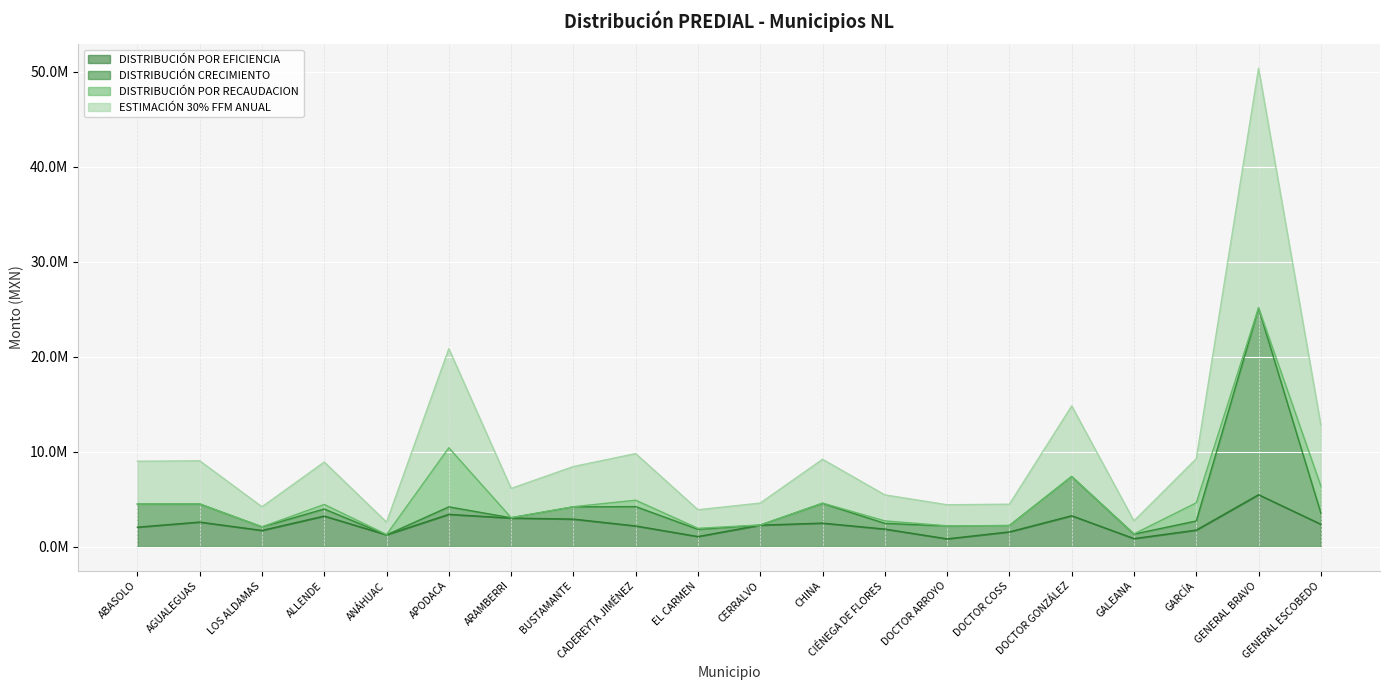

Does the chart display data point markers on the line(s)?

No